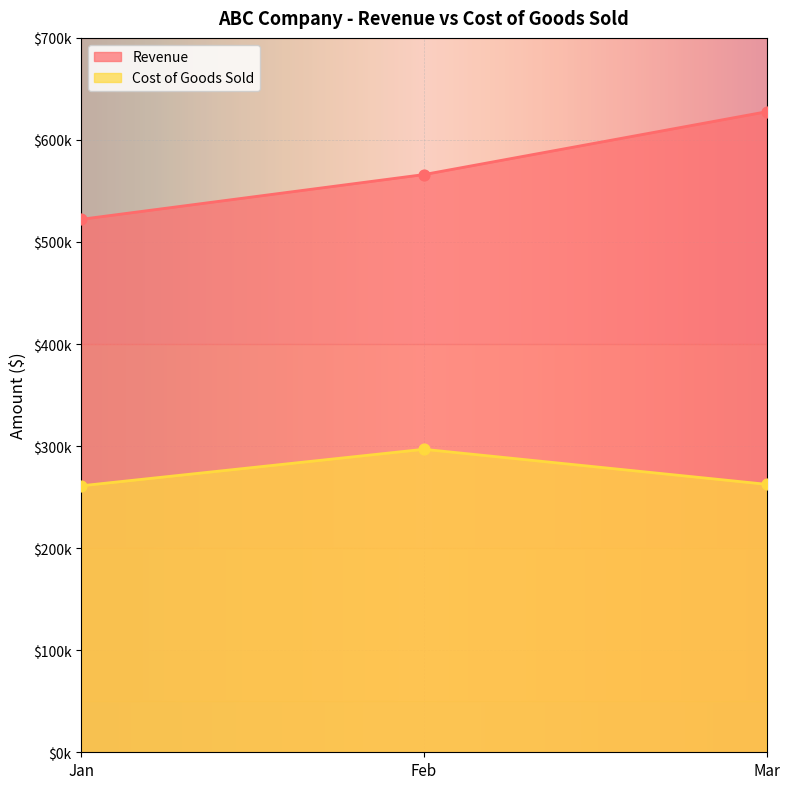

Which series has the largest Y range (max minus min)?

Revenue